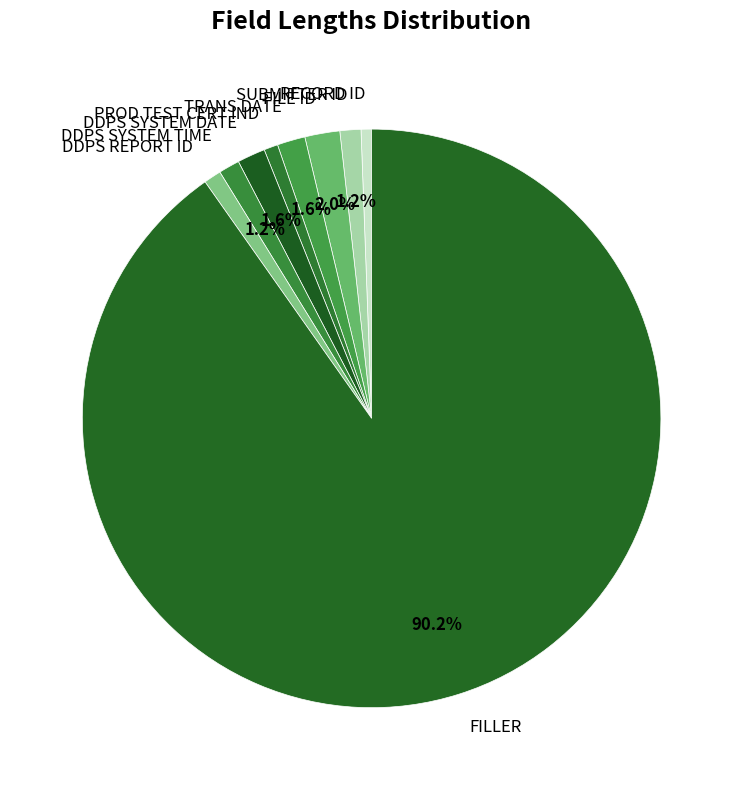

Which slice is the largest?

FILLER